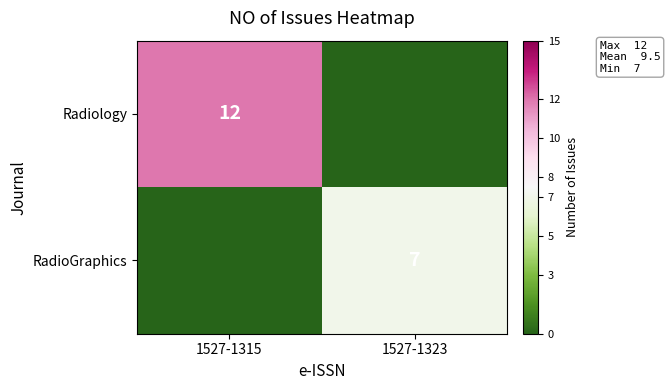

What is the total value across all series at 1527-1315?

12